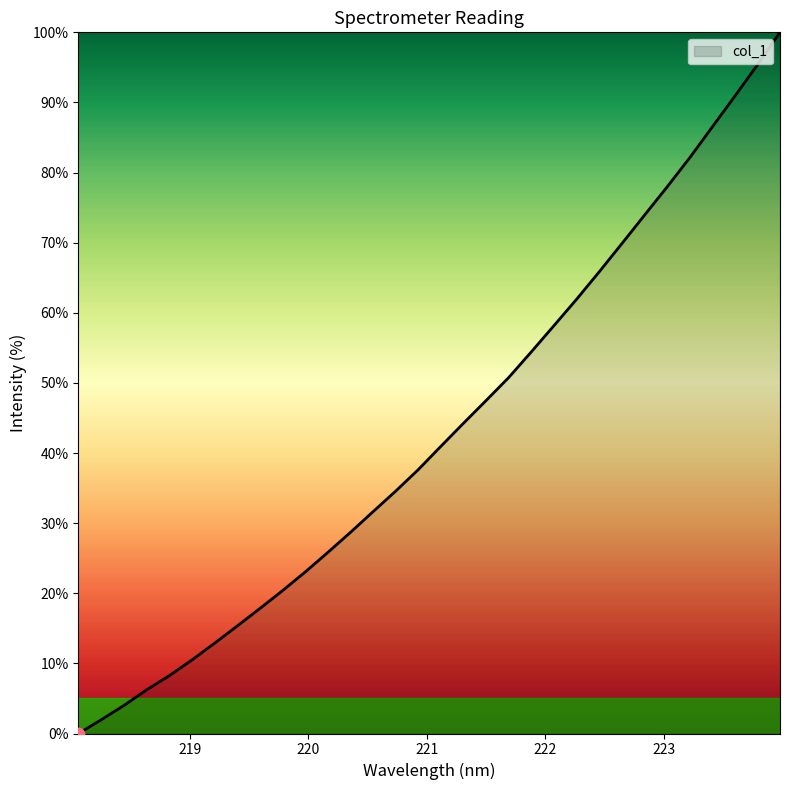

What is the difference between the maximum and minimum values?

100.0